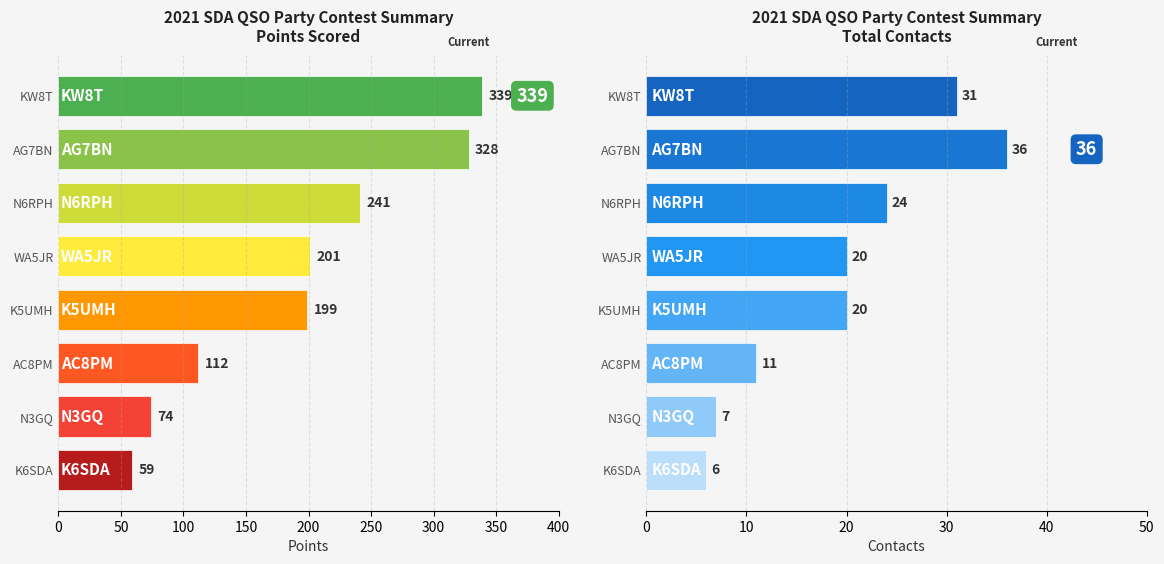

What is the sum of the Contacts values at KW8T and K6SDA?

37